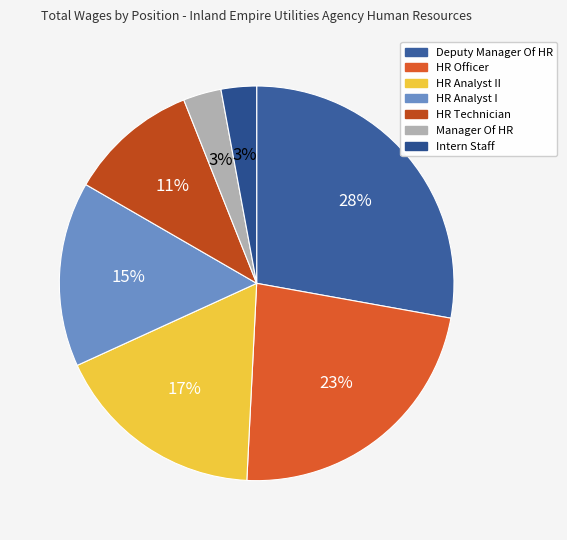

Rank the categories by value from highest to lowest.

Deputy Manager Of Human Resources, Human Resources Officer, Human Resources Analyst II, Human Resources Analyst I, Human Resources Technician, Manager Of Human Resources, Intern Staff